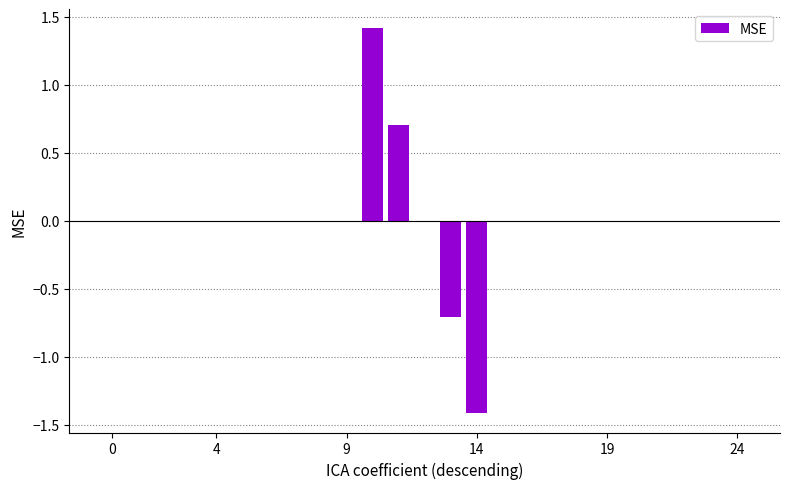

What is the greatest value displayed?

1.4